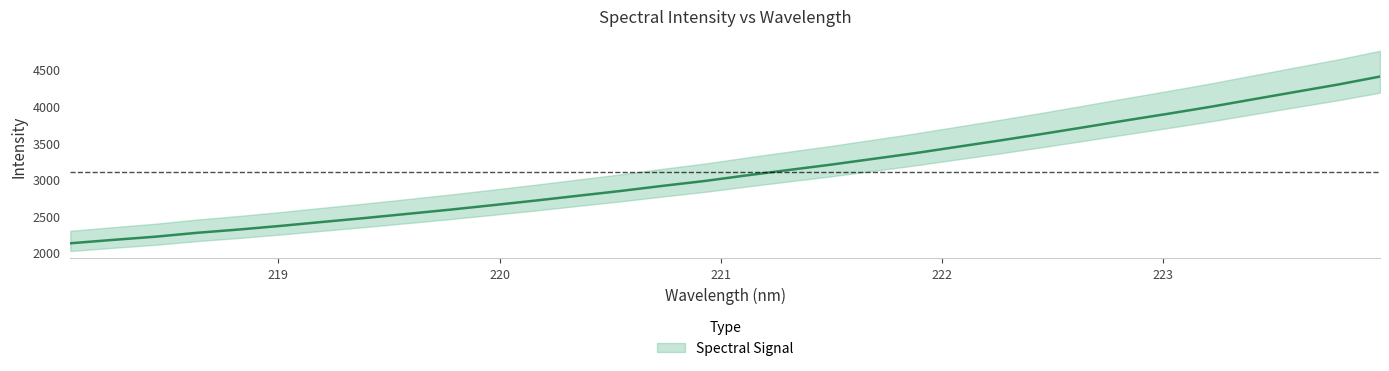

True or false: the data shows 1031.9 at 223.7895.

False